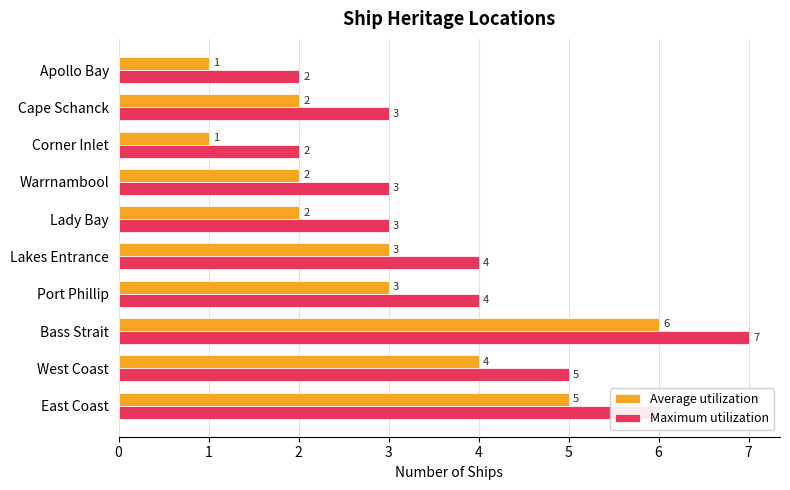

What are all the series names shown in the legend?

Average utilization, Maximum utilization